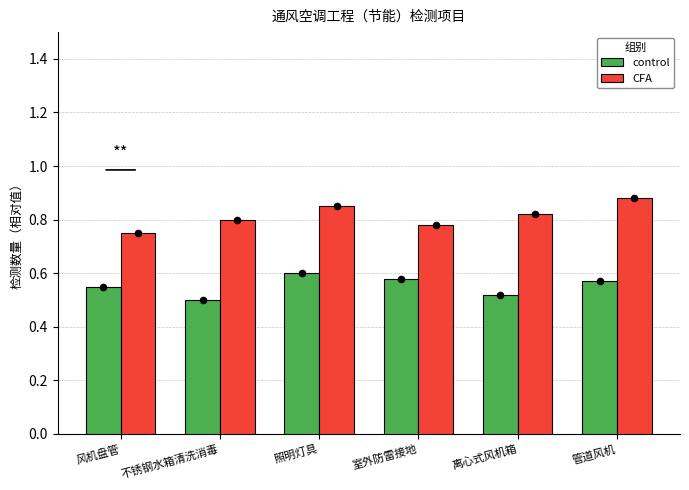

What is the total value across all series at 照明灯具?

1.4